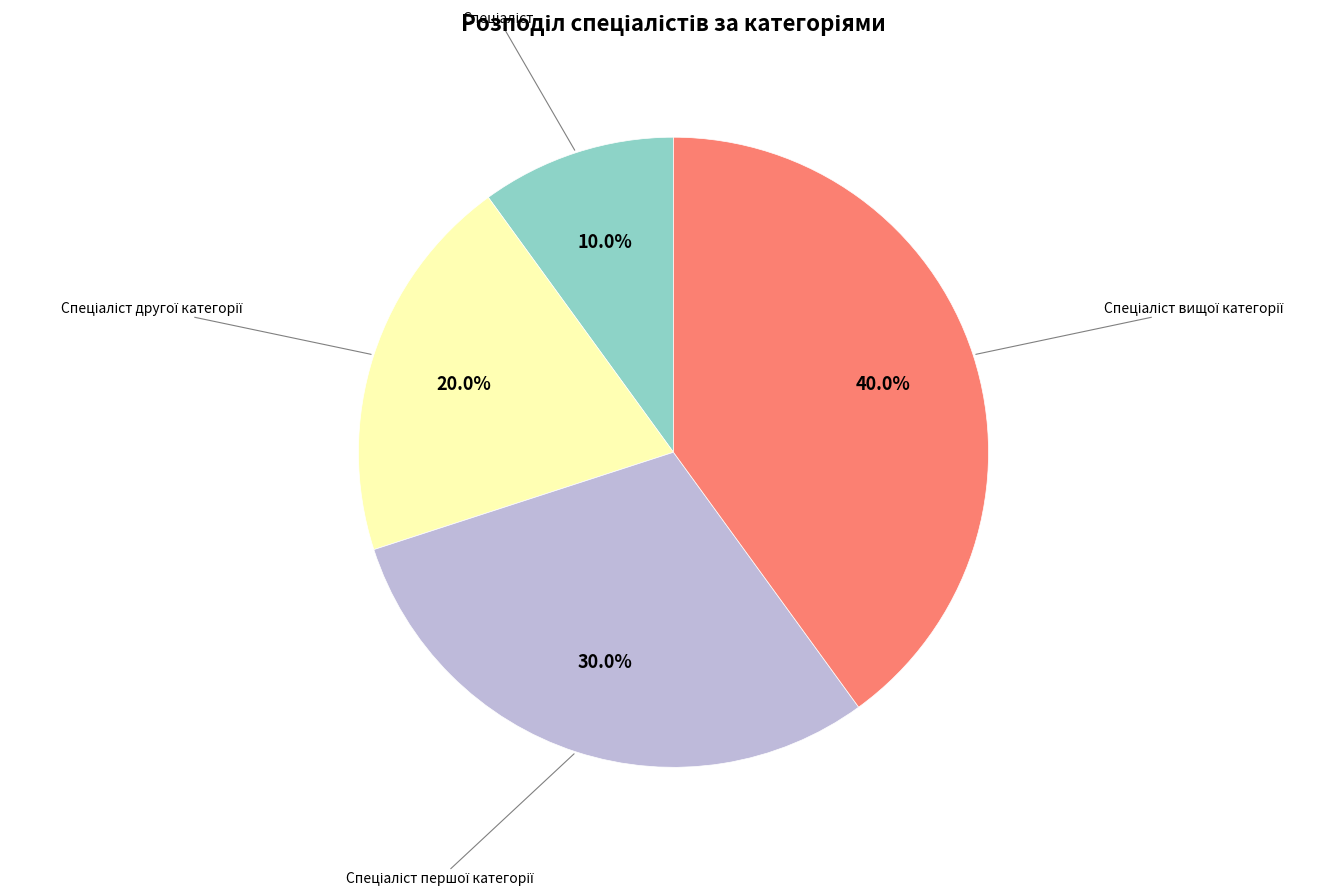

Is there a majority slice in this chart?

No